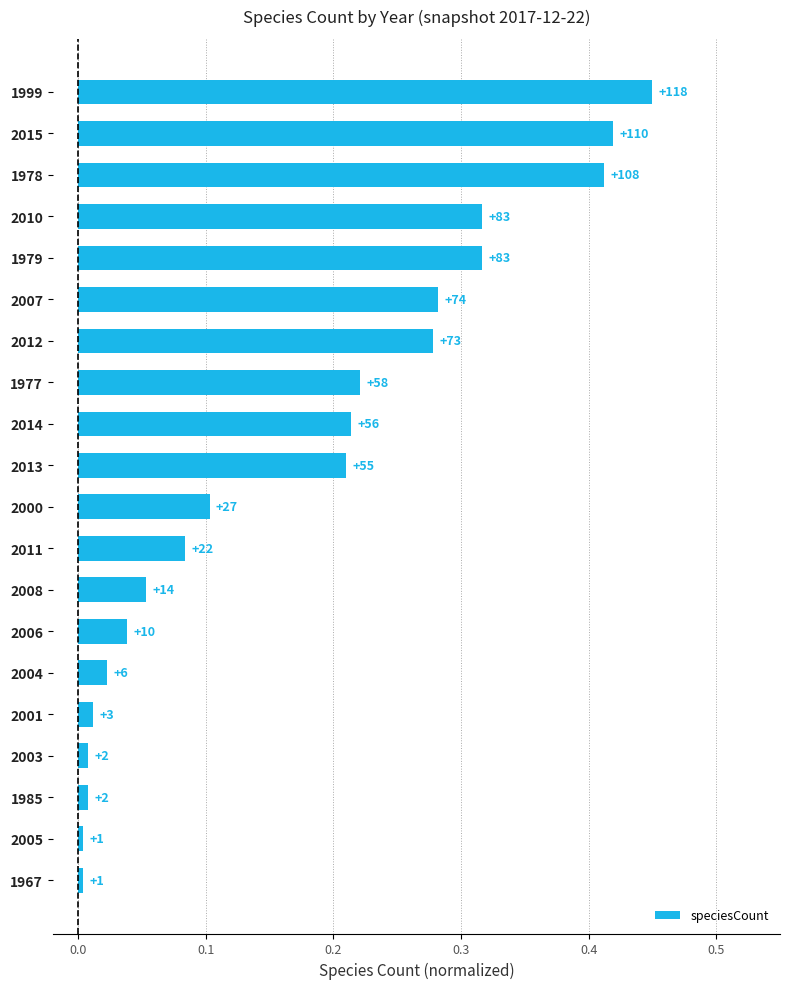

How many bars are there in total?

20